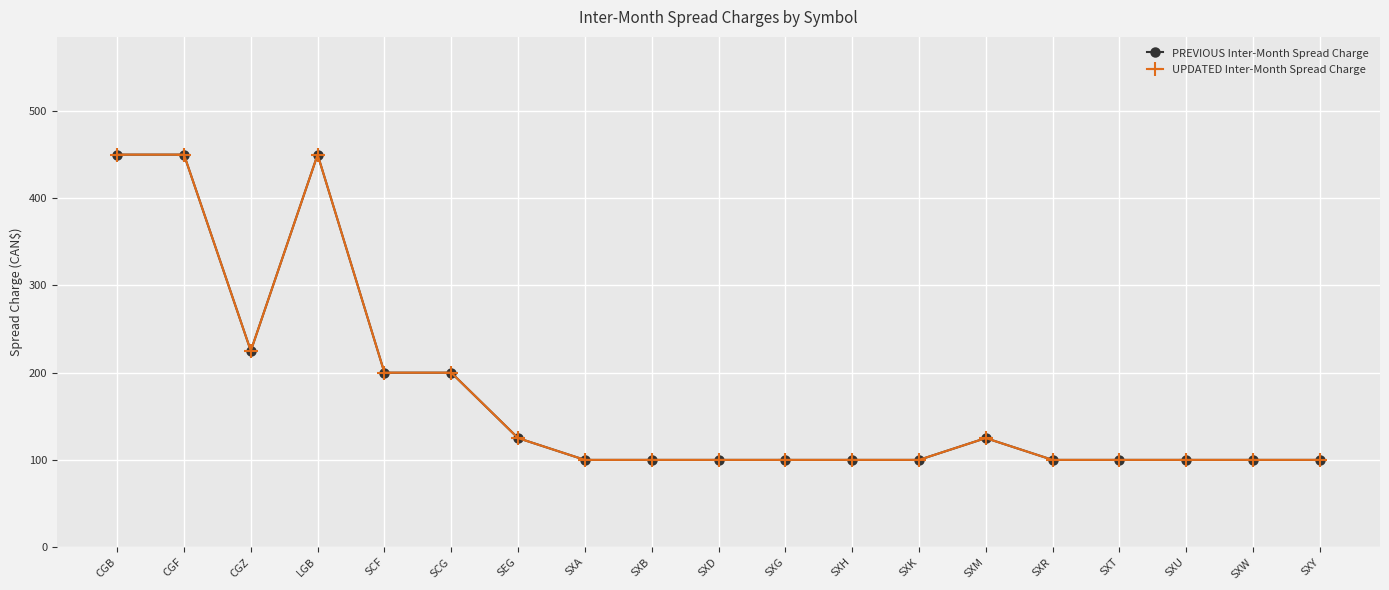

At which label is UPDATED Inter-Month Spread Charge closest to 275?

CGZ